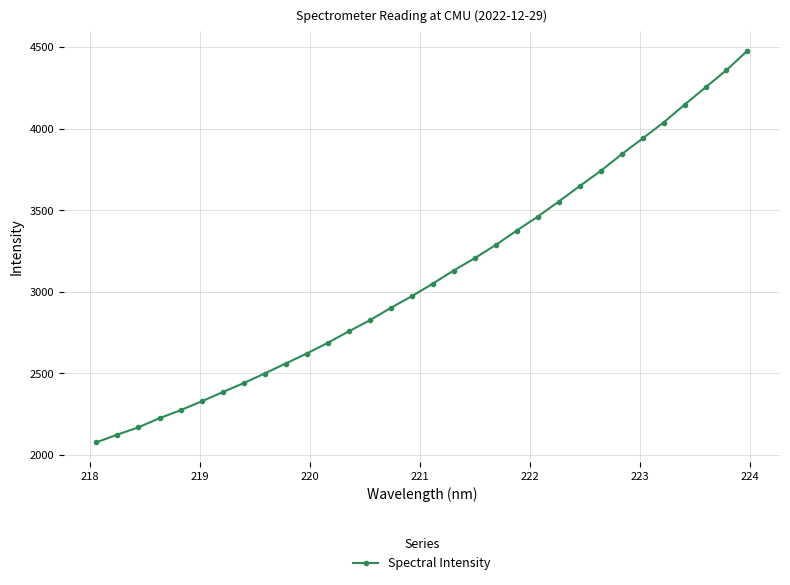

How many data points are above 3049?

16